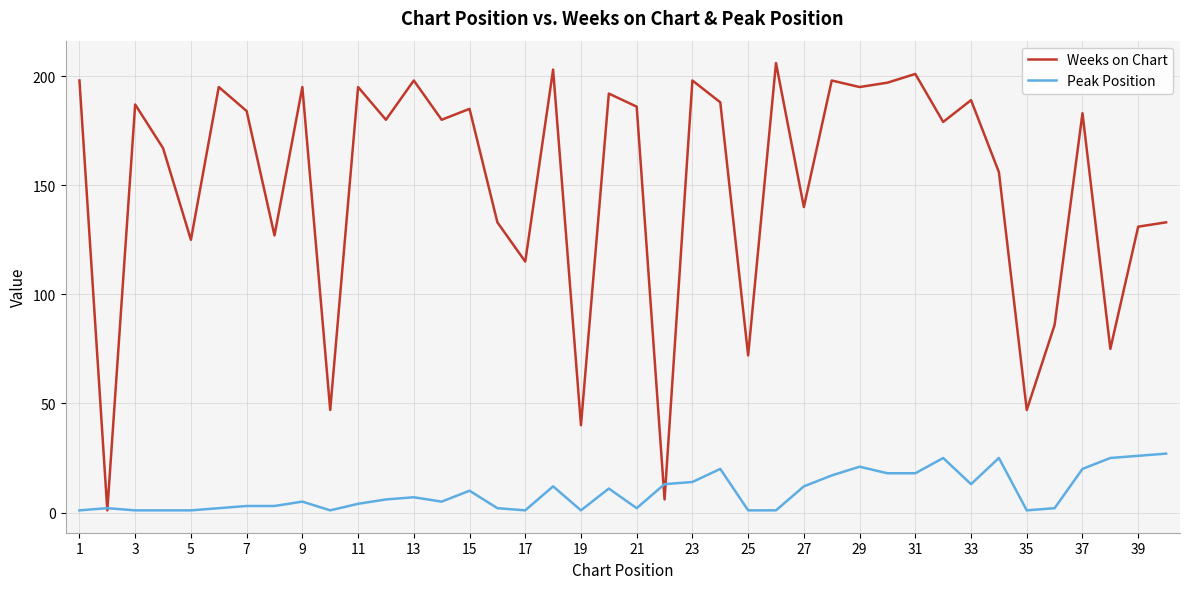

Rank the series by their maximum value, from highest to lowest.

Weeks on Chart, Peak Position